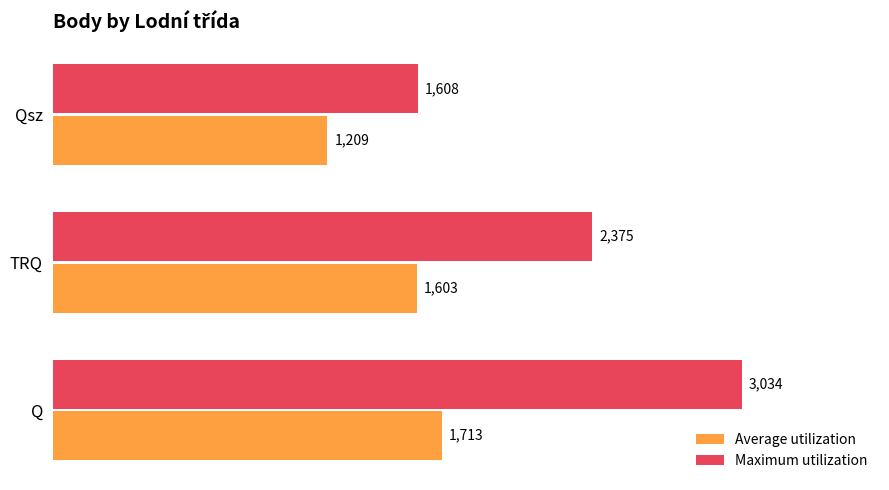

List the series in order of their peak value, lowest first.

Average utilization, Maximum utilization